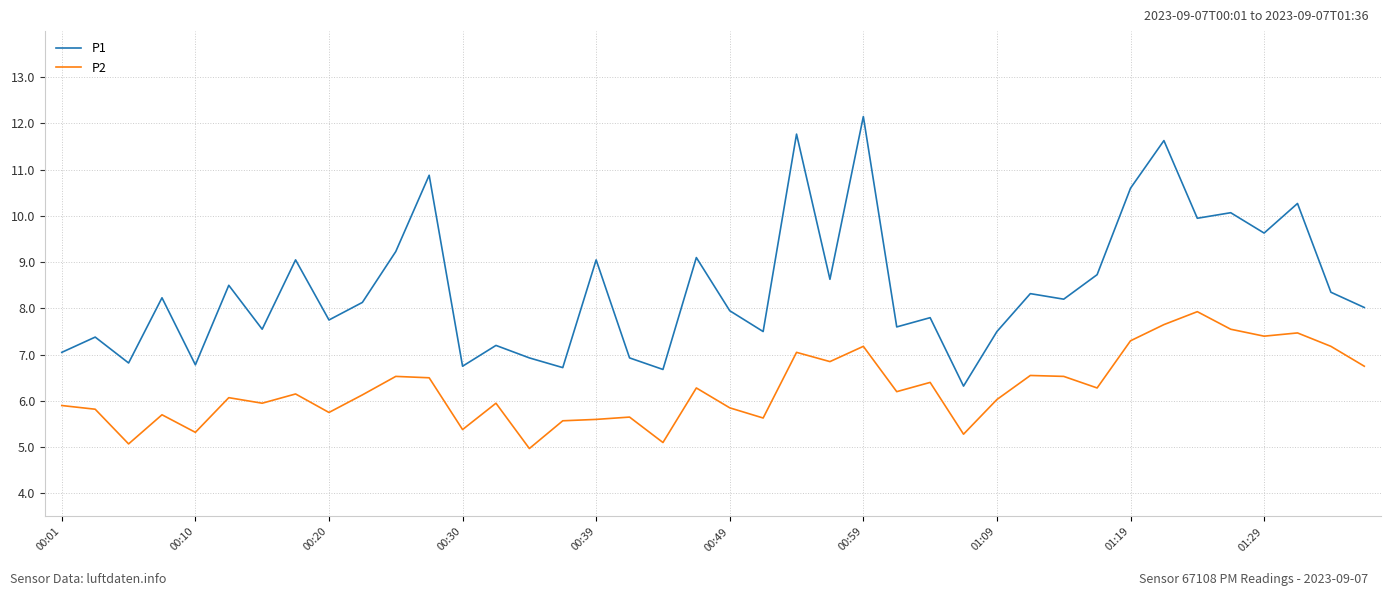

Which series has the largest range (max minus min)?

P1